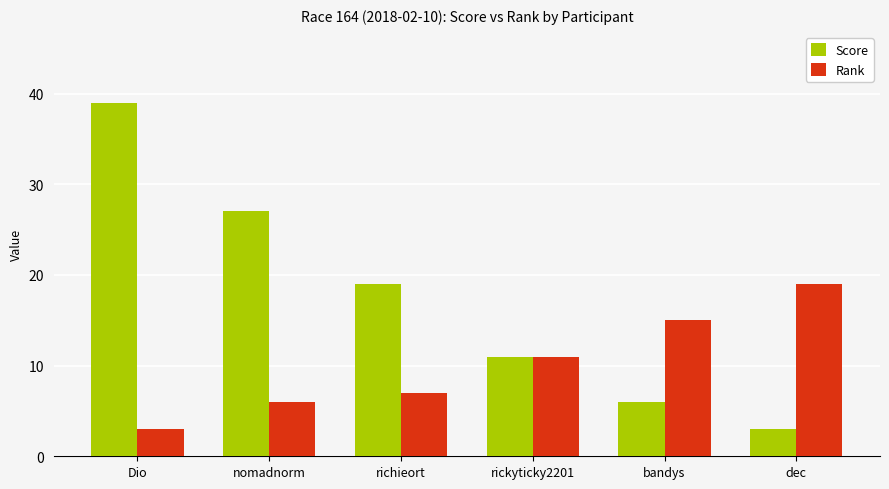

What is the smallest value displayed?

3